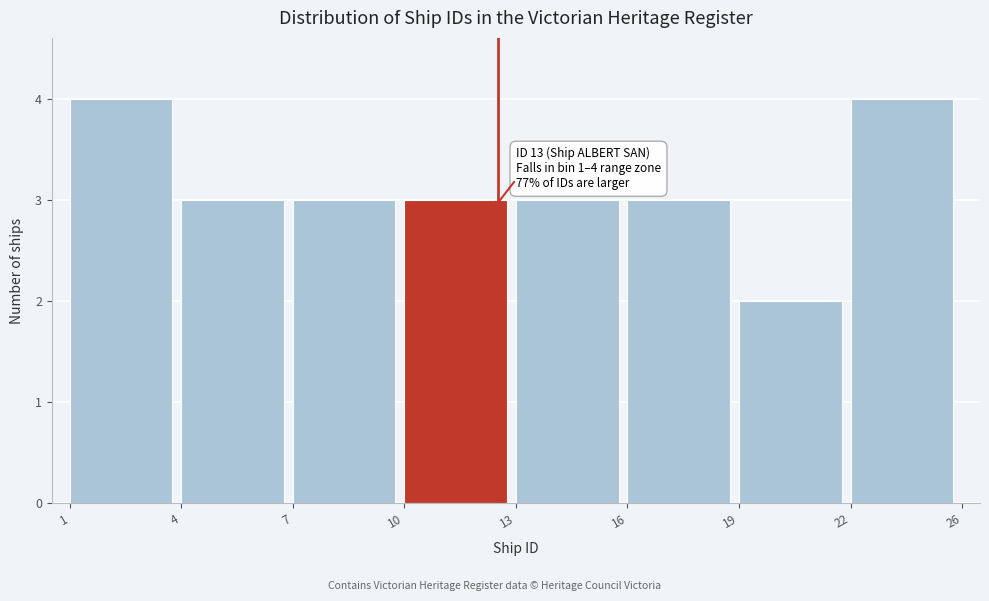

Reading right to left, extract all data points from this chart.

22=4	19=2	16=3	13=3	10=3	7=3	4=3	1=4